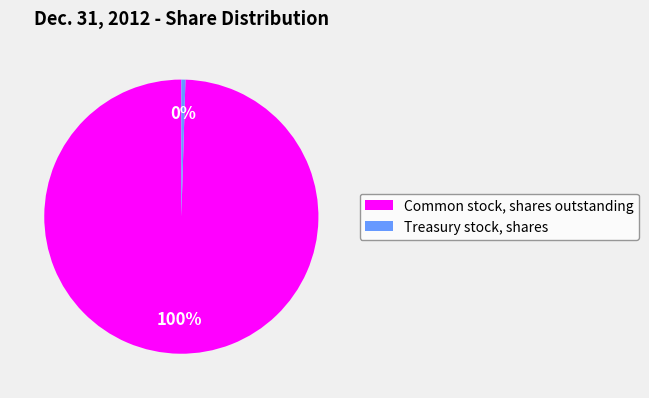

To the nearest percent, what is the average slice percentage?

50%